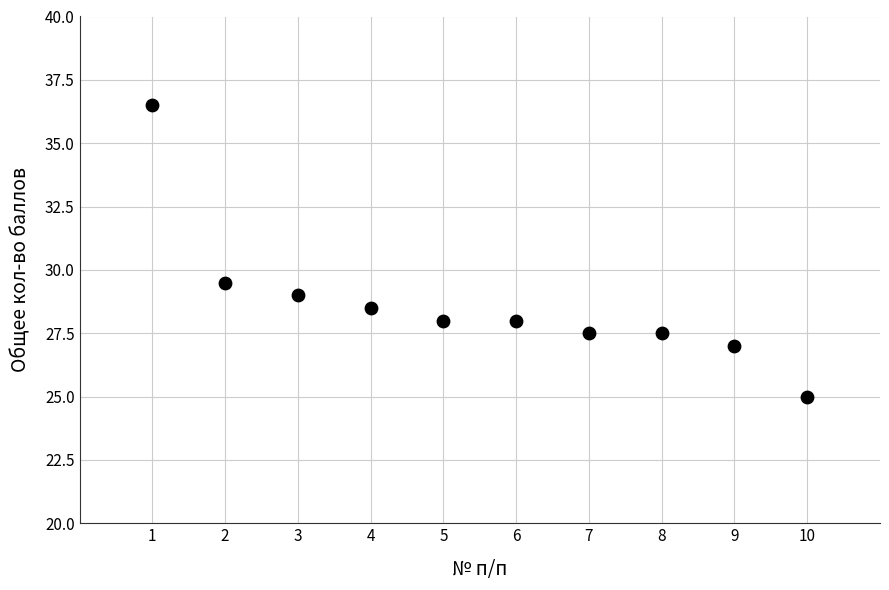

What is the average X value?

5.5